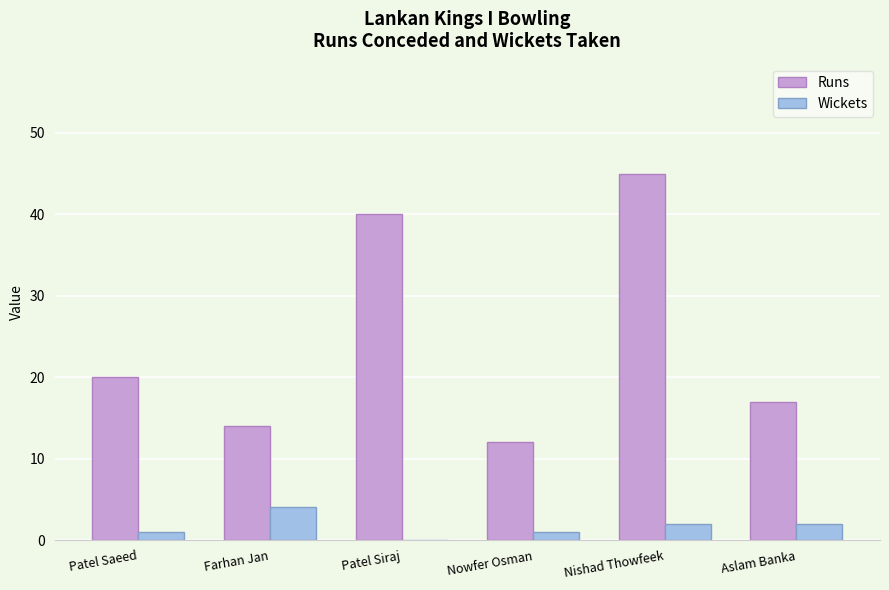

Count the number of data series in this chart.

2